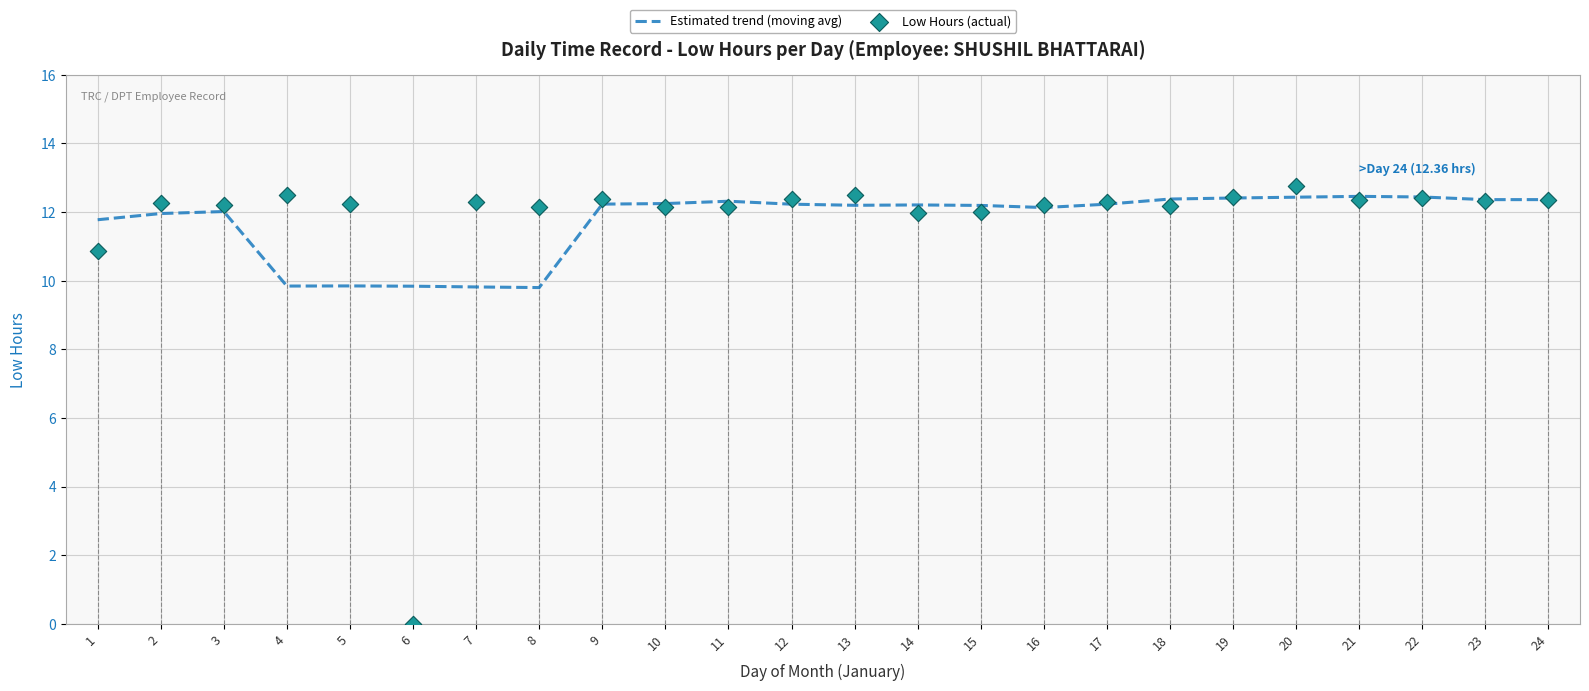

Which series contains the lowest Y value?

Low Hours (actual)